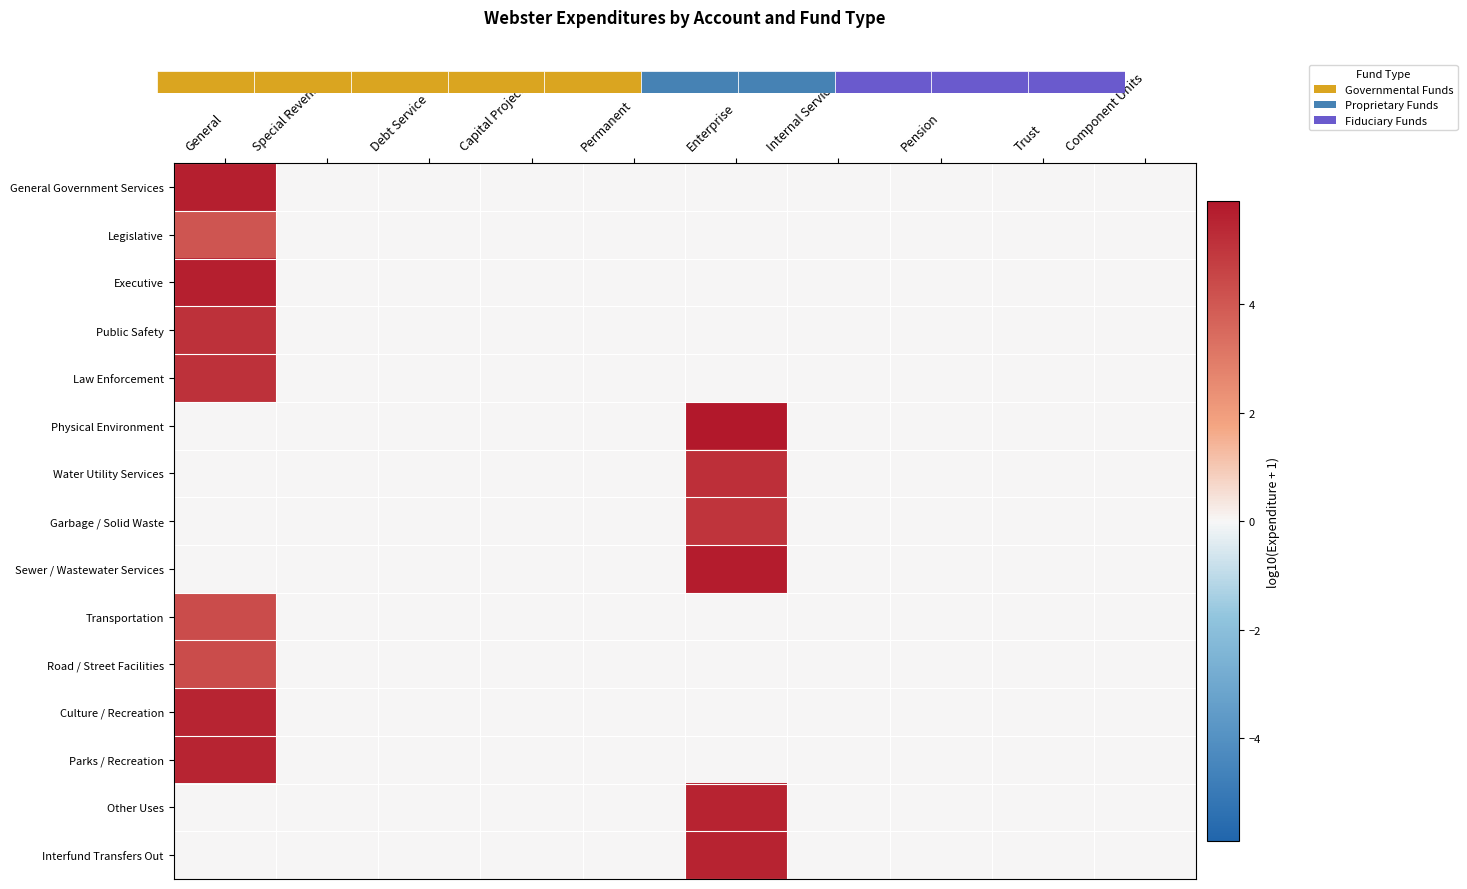

Count the Legislative values in the range 0 to 1.

9